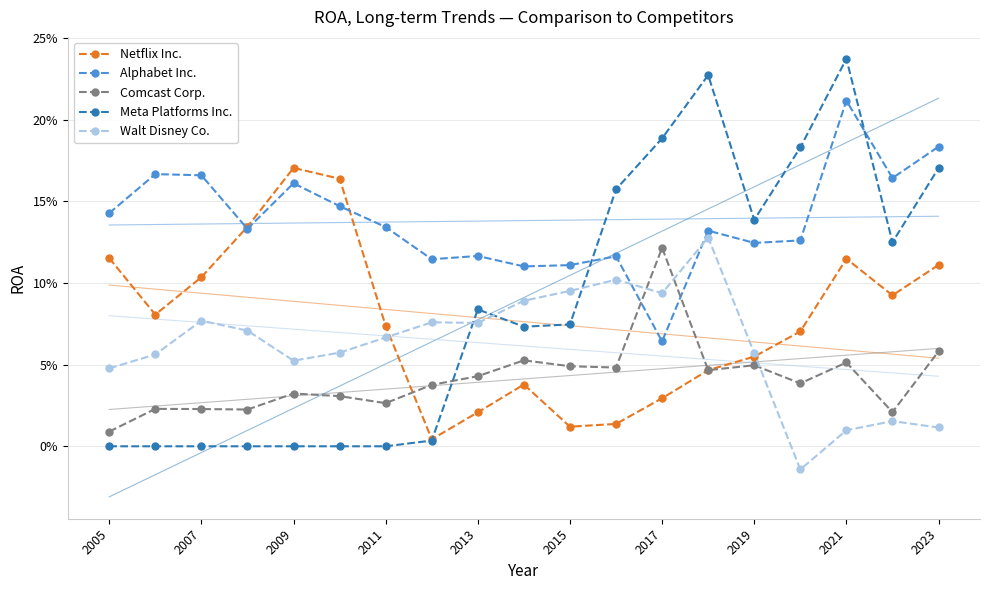

The Walt Disney Co. series shows 0.1 at 2015. True or false?

False